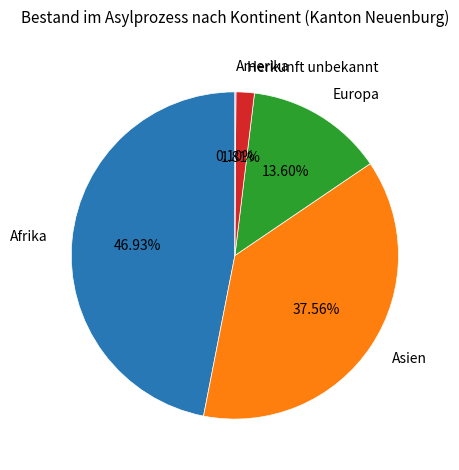

What is the largest slice in the pie chart?

Afrika